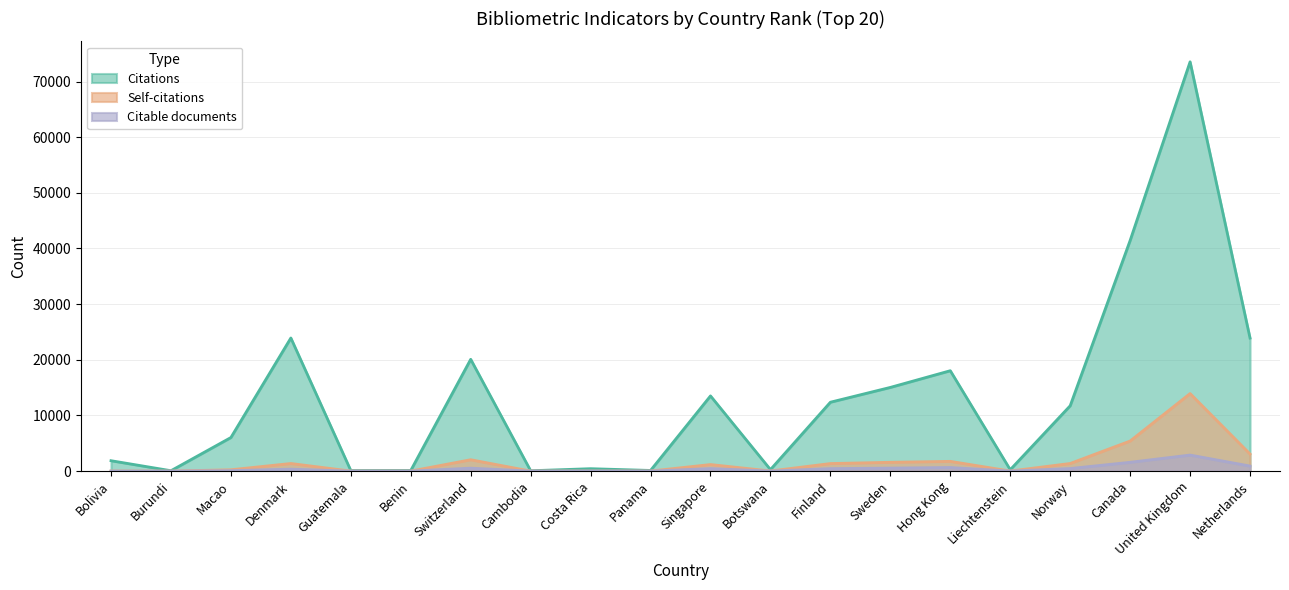

At which label is Citations closest to 36800?

Canada